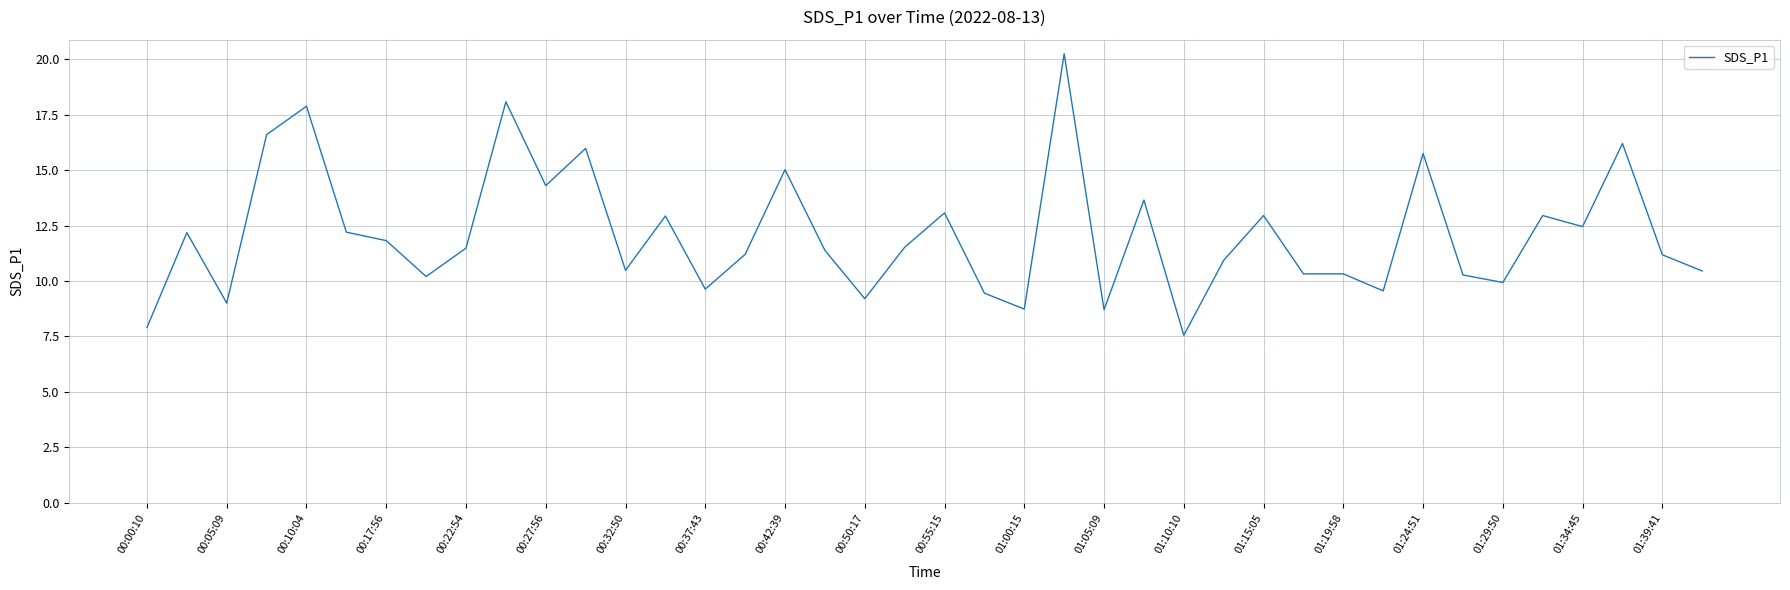

What is the difference between the maximum and minimum values?

12.7